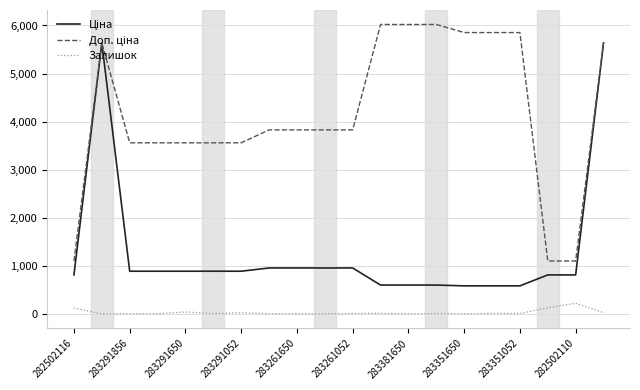

The Залишок series shows 43.0 at 283291650. True or false?

True